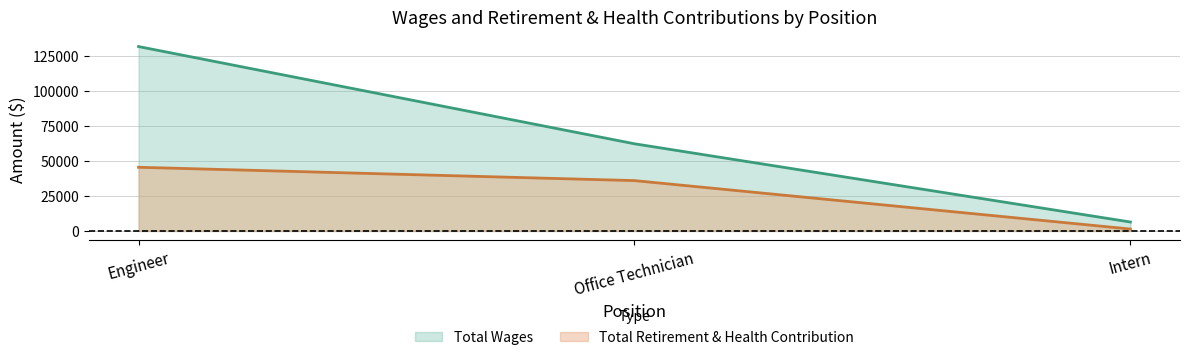

What value does the Total Retirement & Health Contribution series have at Engineer, to the nearest 10?

45420